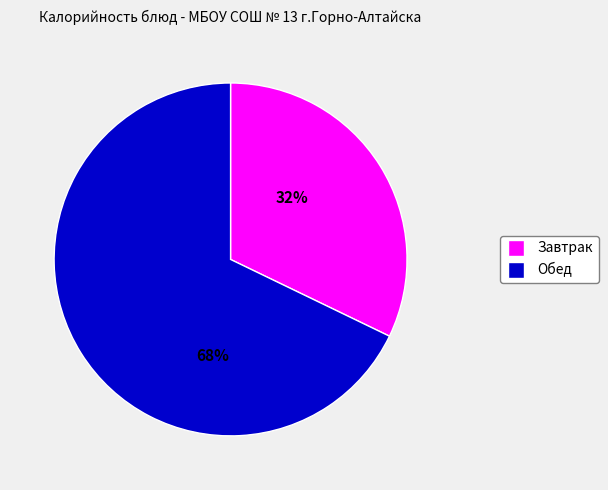

How many slices are in this pie chart?

2